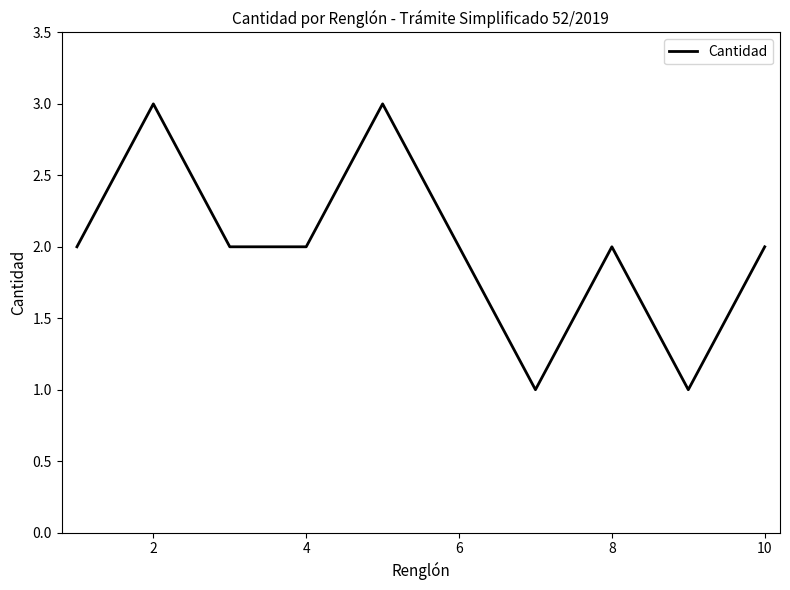

What is the maximum value shown in the chart?

3